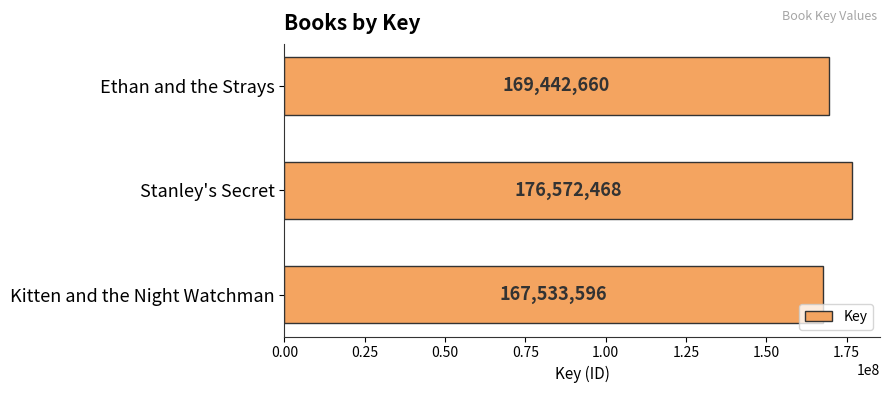

Which label corresponds to the largest value in the chart?

Stanley's Secret